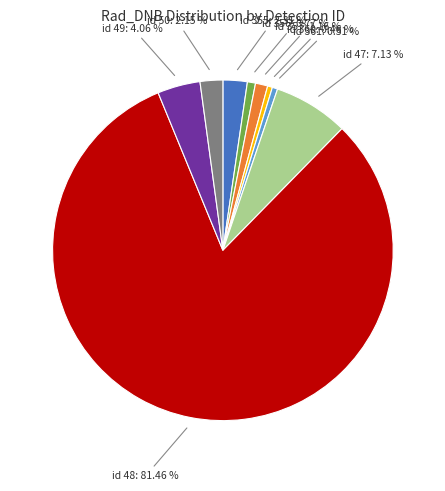

Is there any slice that represents more than half of the pie?

Yes